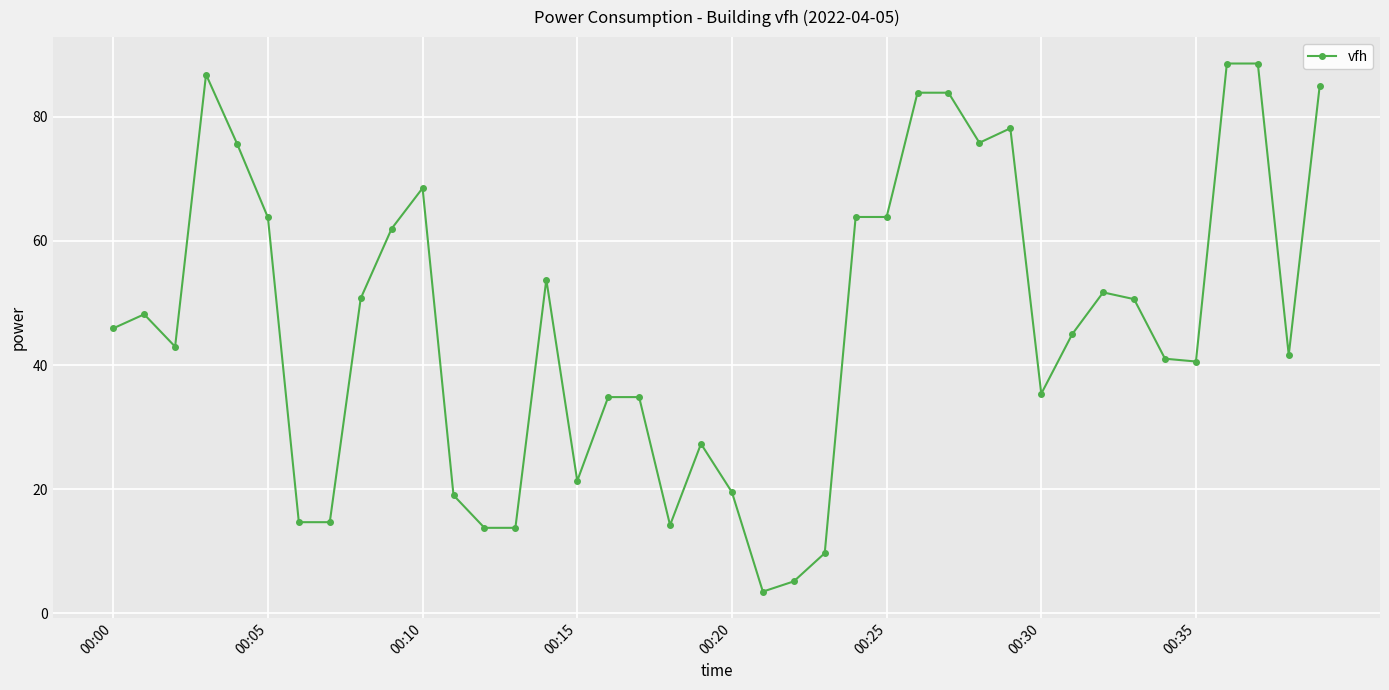

What is the average value?

46.5